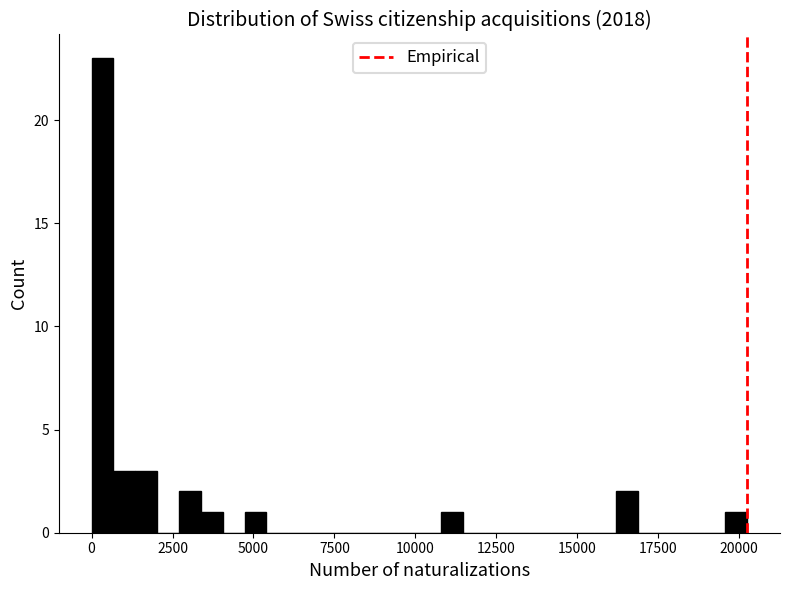

Read against the x-axis, roughly where is the centre of the tallest bar?

500